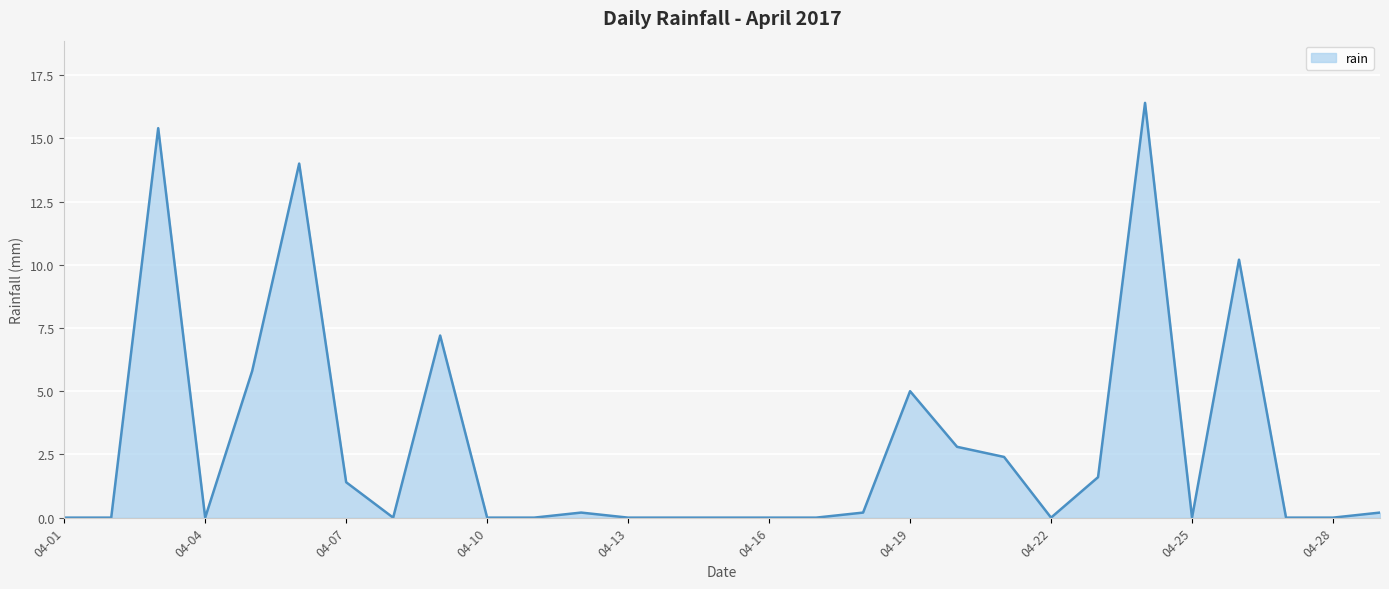

What is the difference between the maximum and minimum values?

16.4